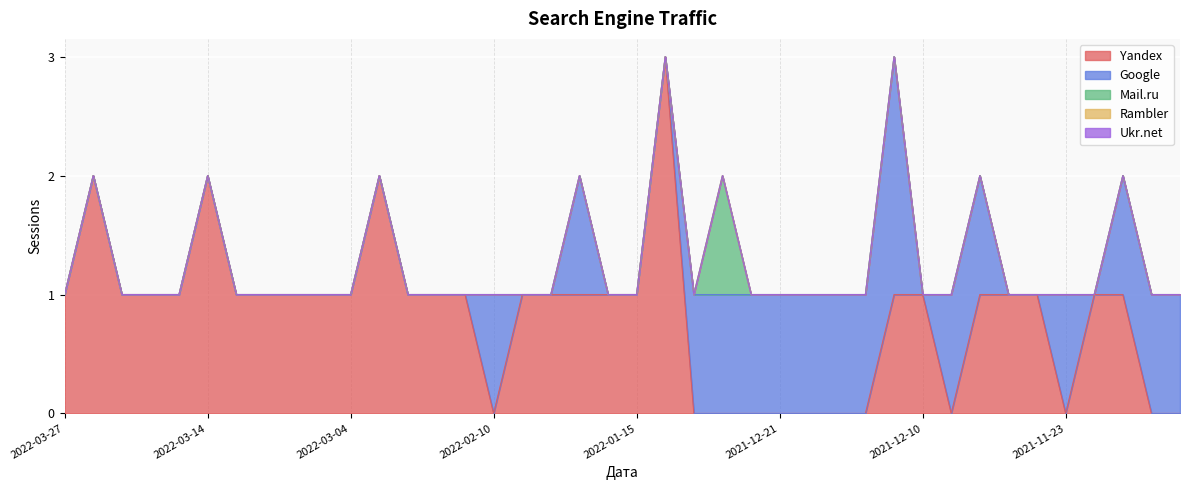

Which label corresponds to the smallest value in the chart?

2022-02-10